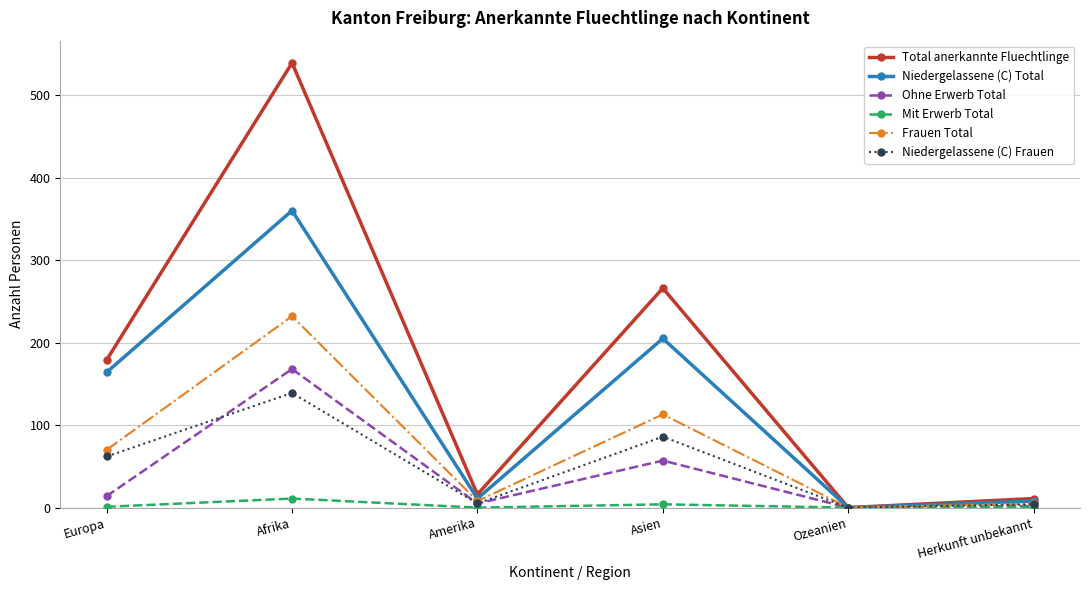

Which series has the largest range (max minus min)?

Total anerkannte Fluechtlinge